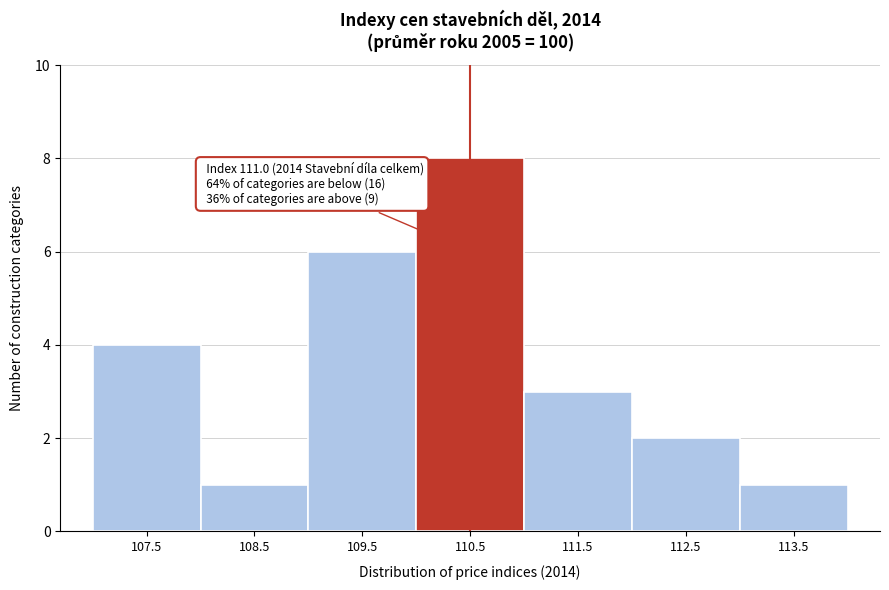

Reading left to right, extract all data points from this chart.

4	1	6	8	3	2	1